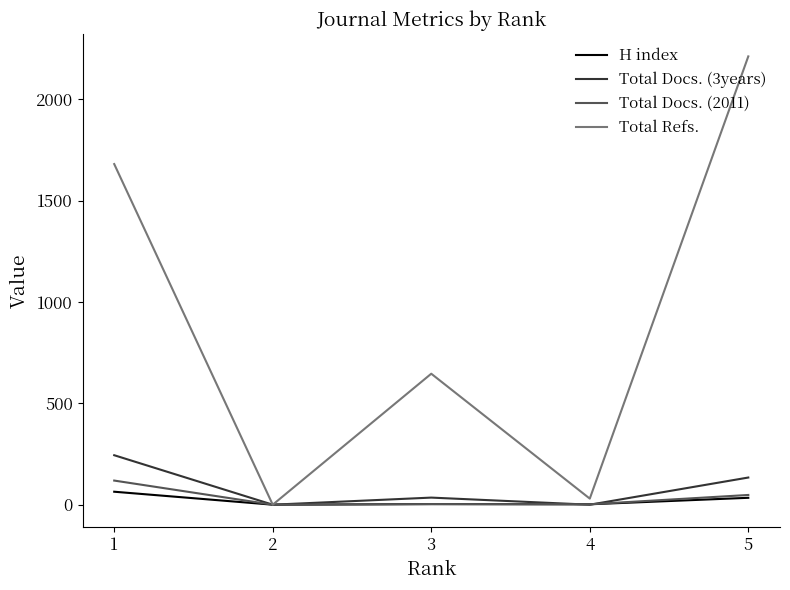

At which label does Total Refs. first exceed 646?

1